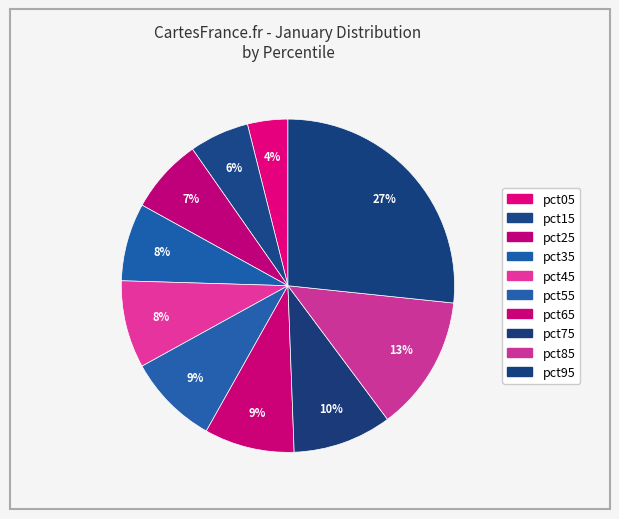

How many slices are in this pie chart?

10